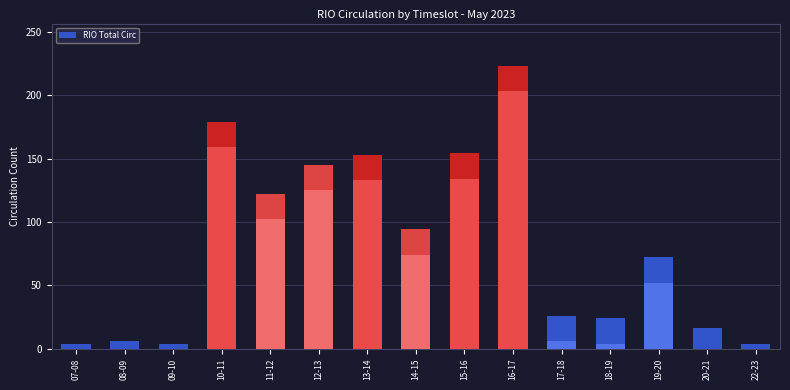

What is the minimum value shown in the chart?

4